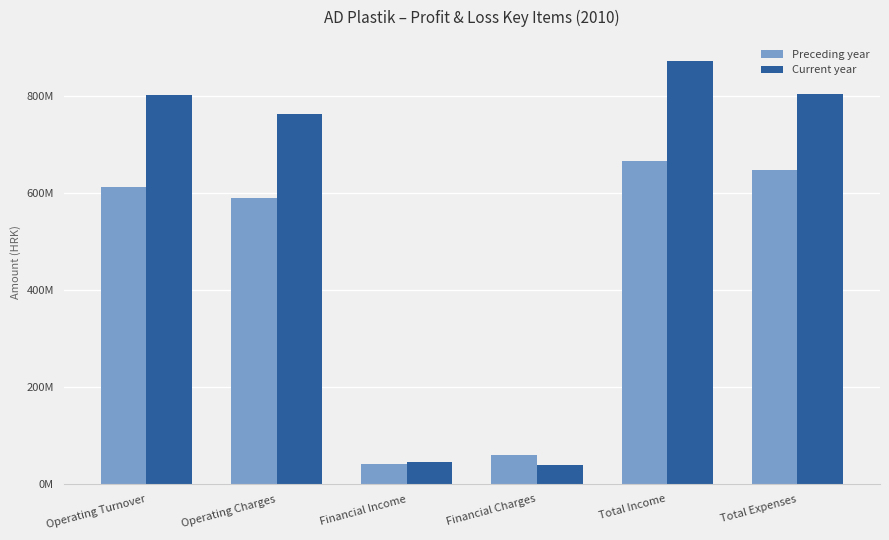

What is the minimum value shown in the chart?

39549301